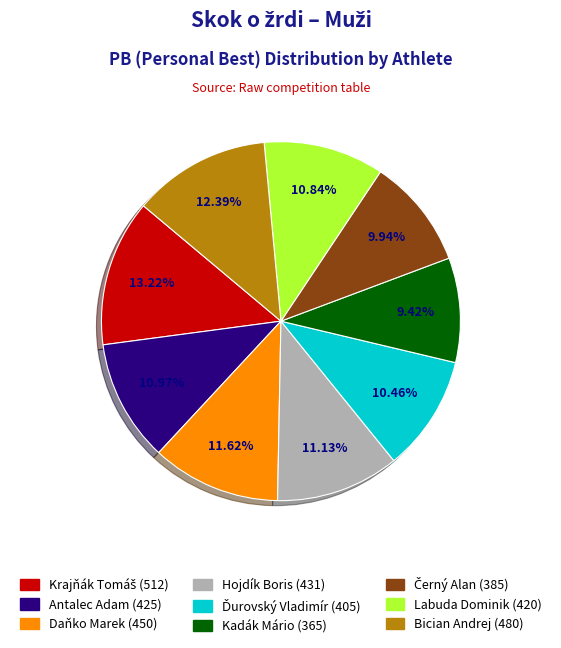

Is there a majority slice in this chart?

No